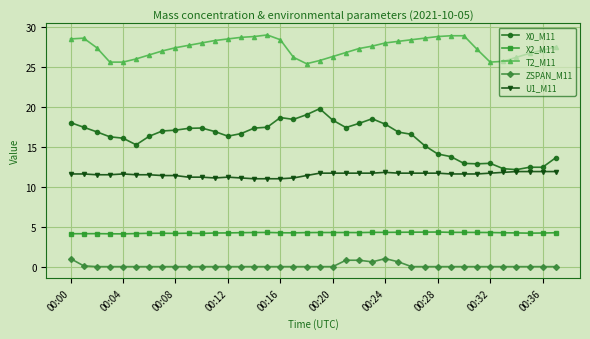

What is the maximum value for T2_M11?

29.0